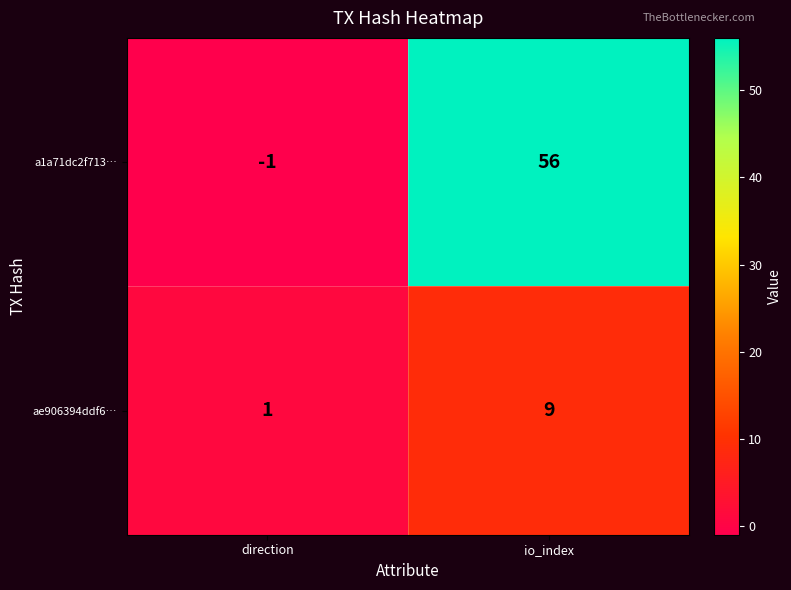

What is the difference between the maximum and minimum values in the a1a71dc2f713… series?

57